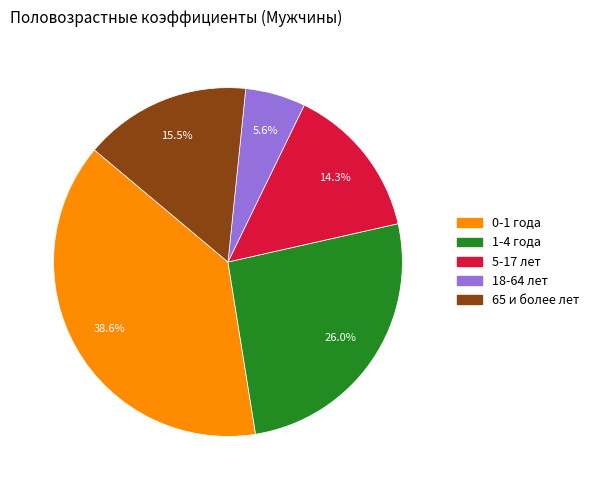

What is the ratio of the value at 5-17 лет to the value at 65 и более лет?

0.9